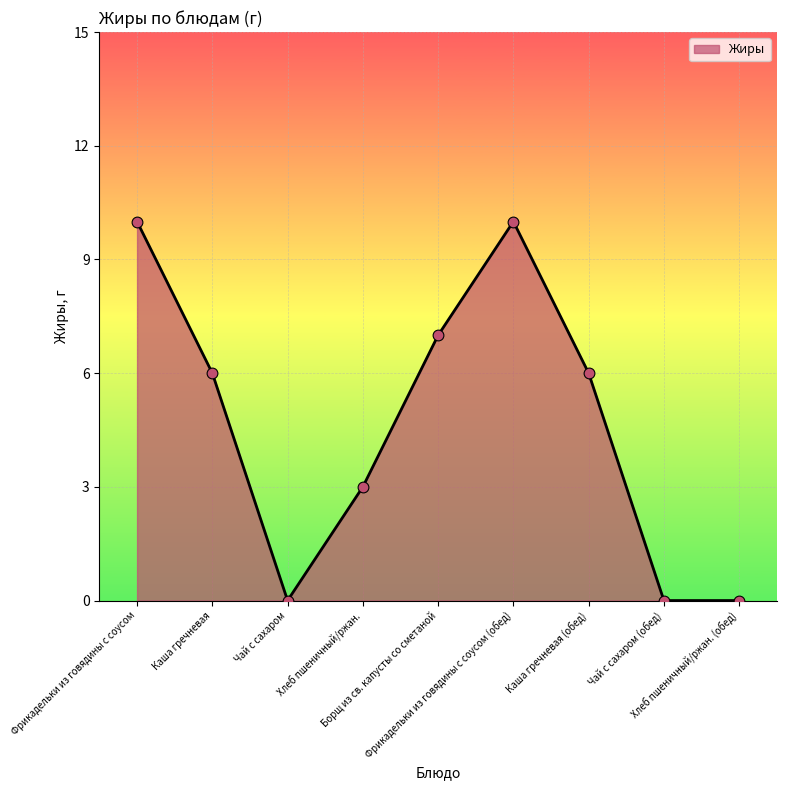

Between Каша гречневая and Чай с сахаром, which is larger?

Каша гречневая